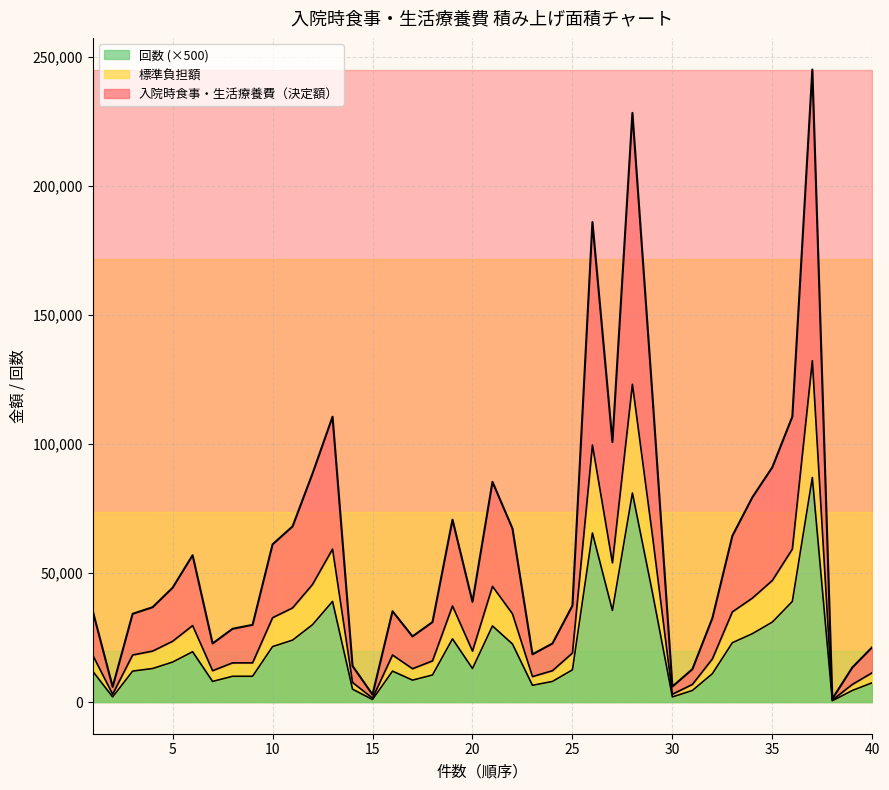

True or false: 回数 and 入院時食事・生活療養費（決定額） intersect in this chart.

False